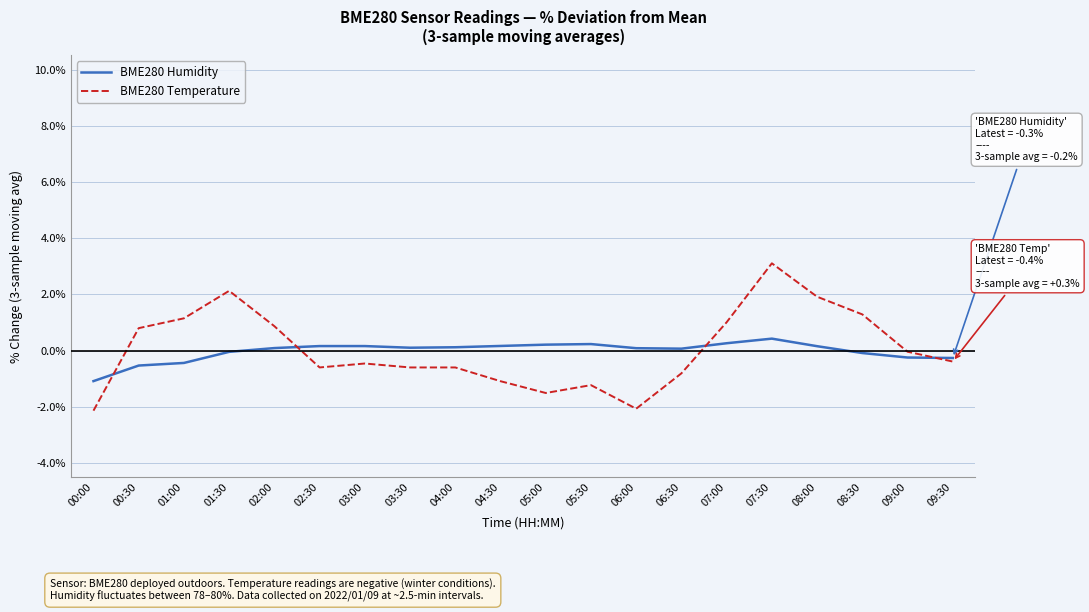

Between 03:30 and 05:00, which series saw the biggest shift?

BME280 Temperature